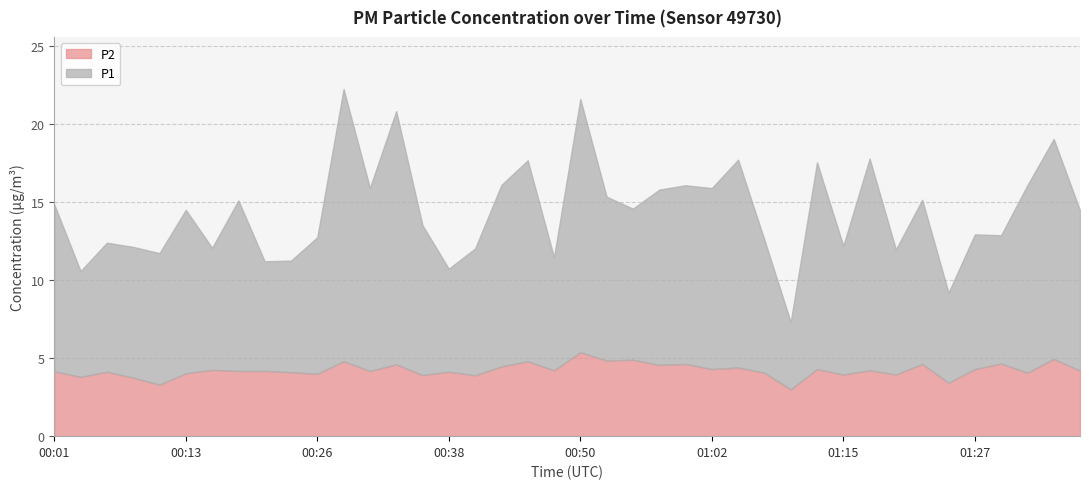

What value does the P2 series have at 00:11?

3.3